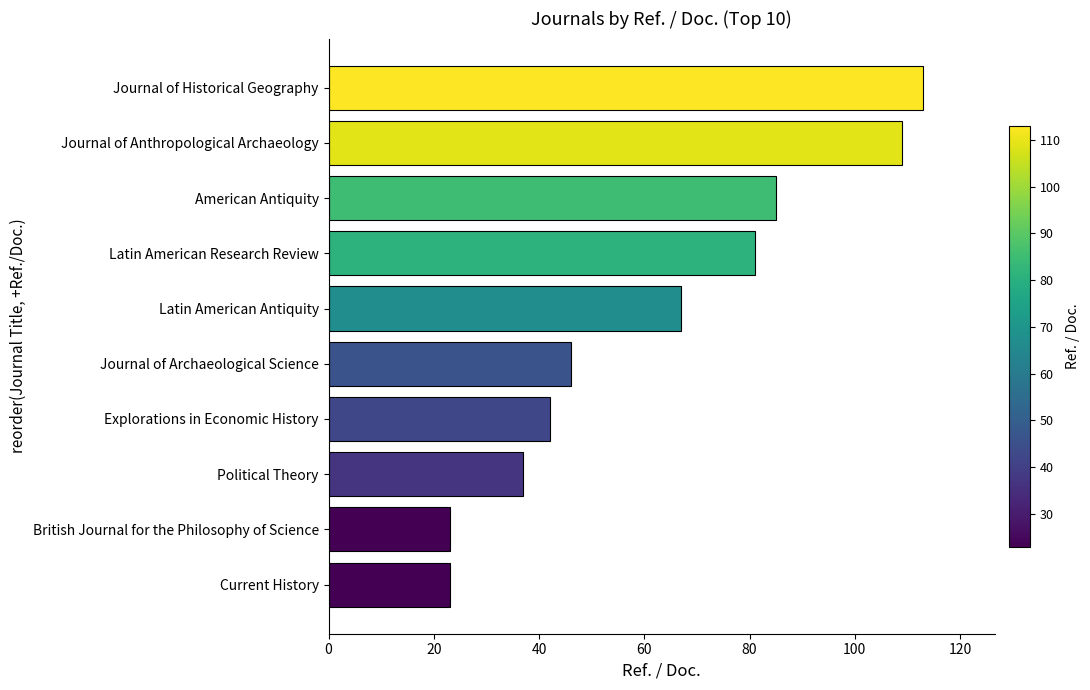

True or false: the data shows 113 at Journal of Historical Geography.

True